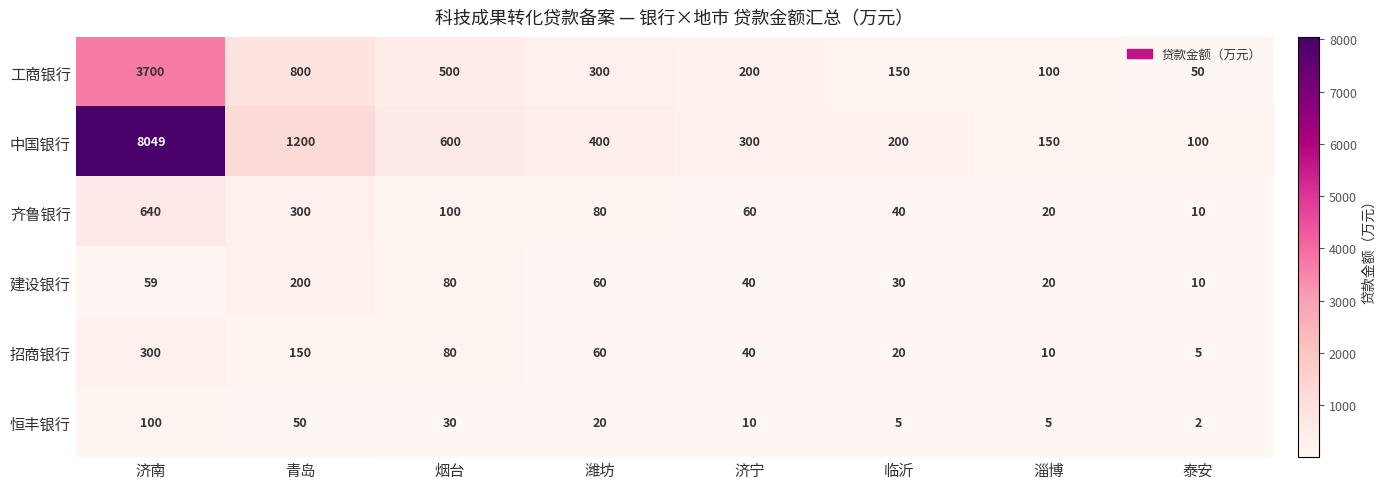

At which category does the chart reach its minimum across all series?

泰安